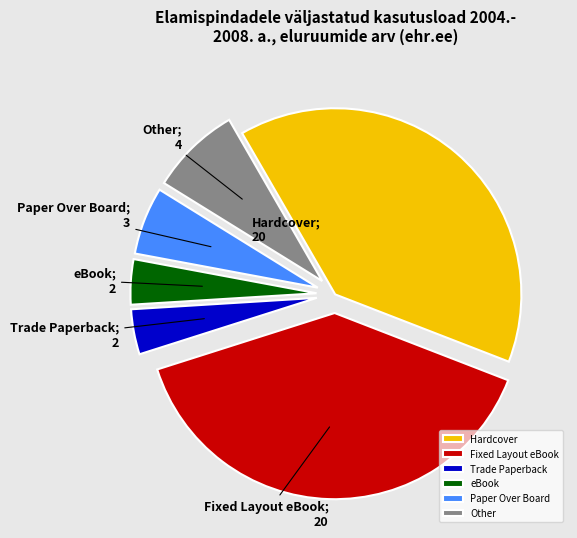

How many slices are in this pie chart?

6